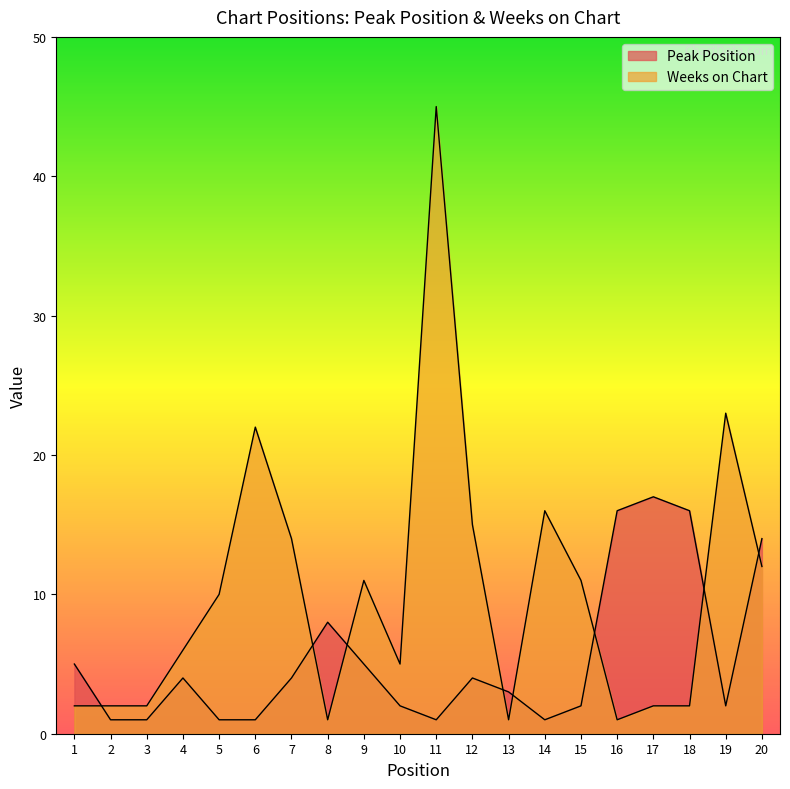

In Peak Position, how many points are lower than both neighbors (excluding endpoints)?

3